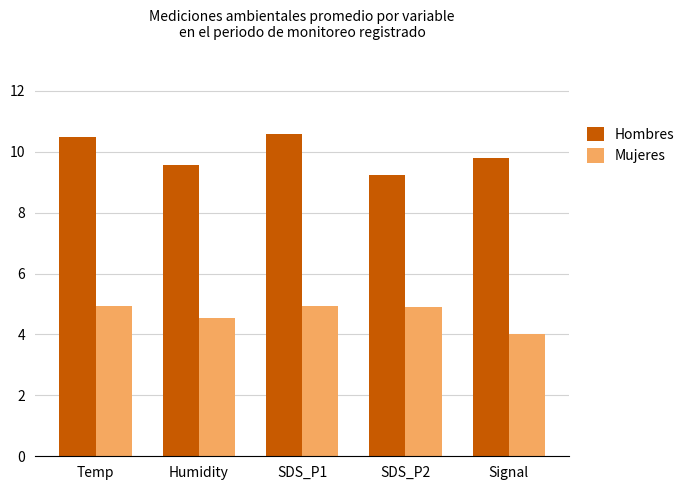

Rank the series by their average value, from lowest to highest.

Mujeres, Hombres